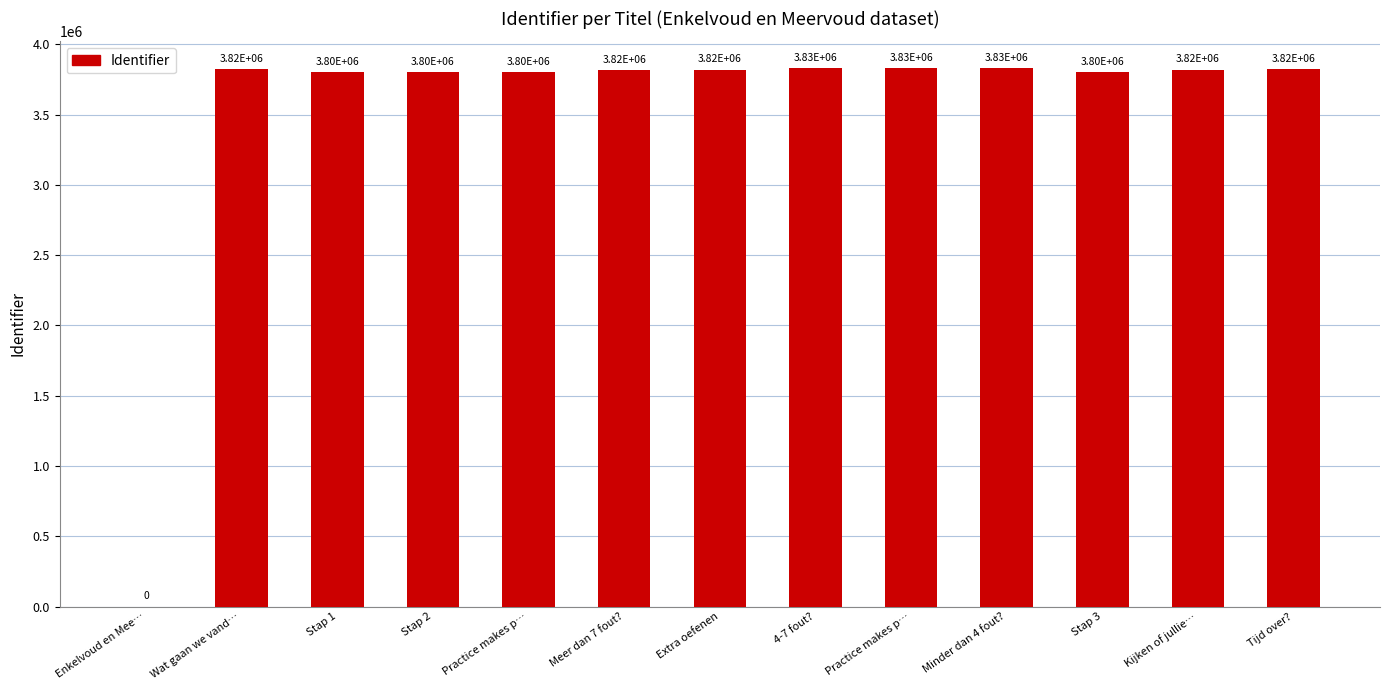

The value at 4-7 fout? is 3829260. True or false?

True